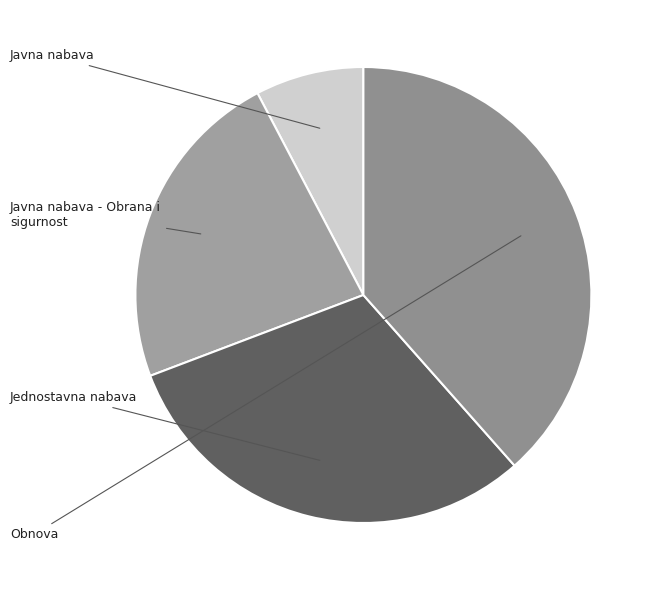

What is the largest slice in the pie chart?

Obnova